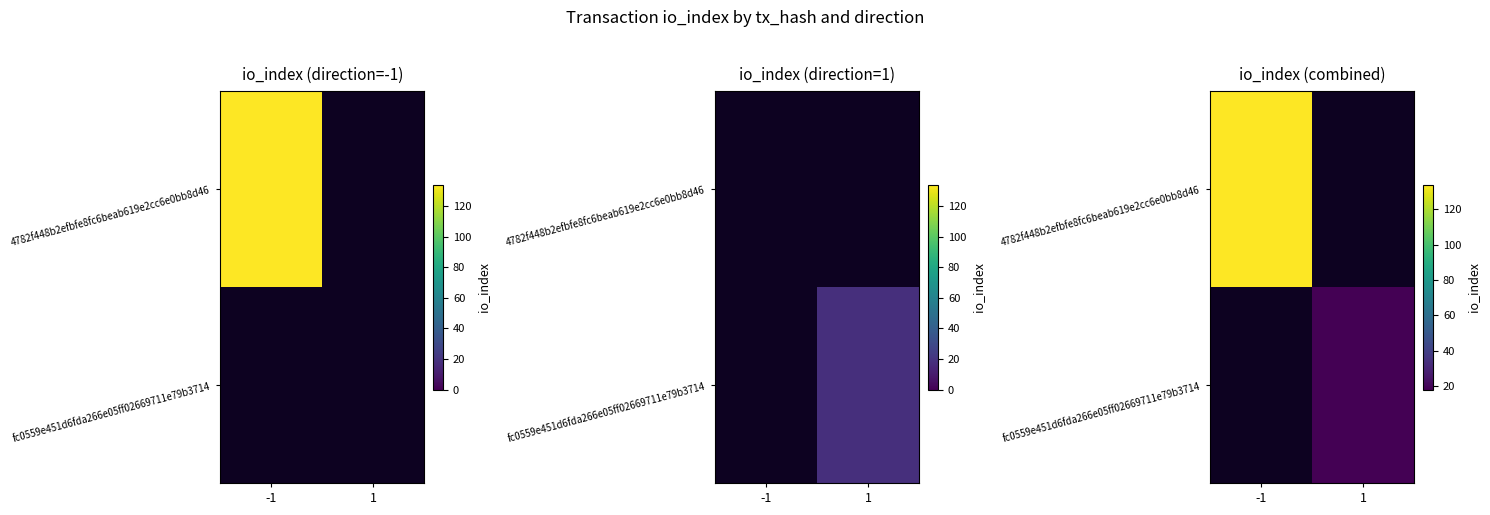

At which category does the chart reach its peak across all series?

-1